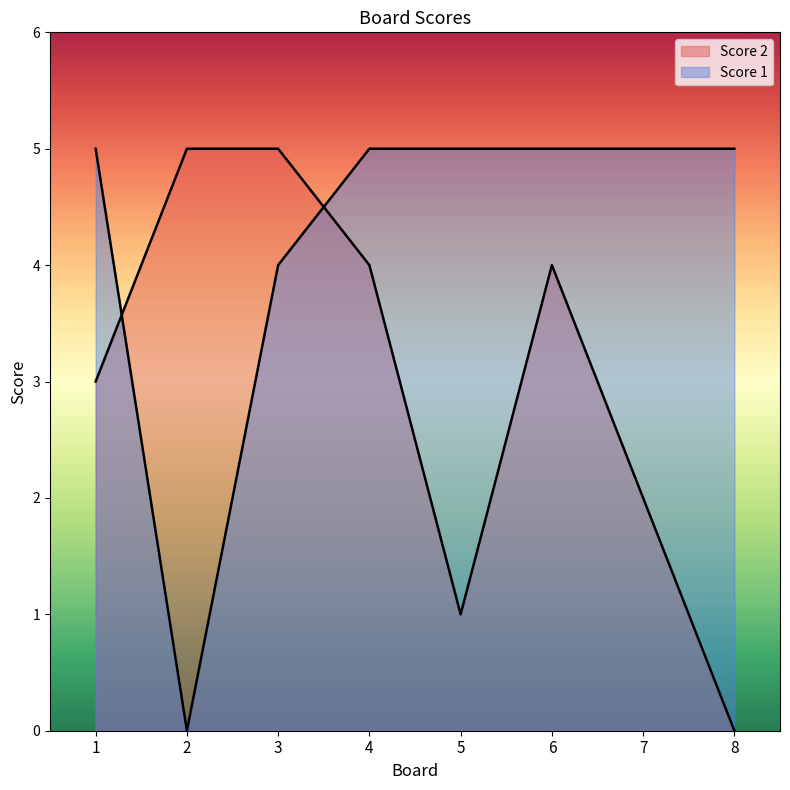

What is the value of the Score 2 point at the 4th from the left?

4